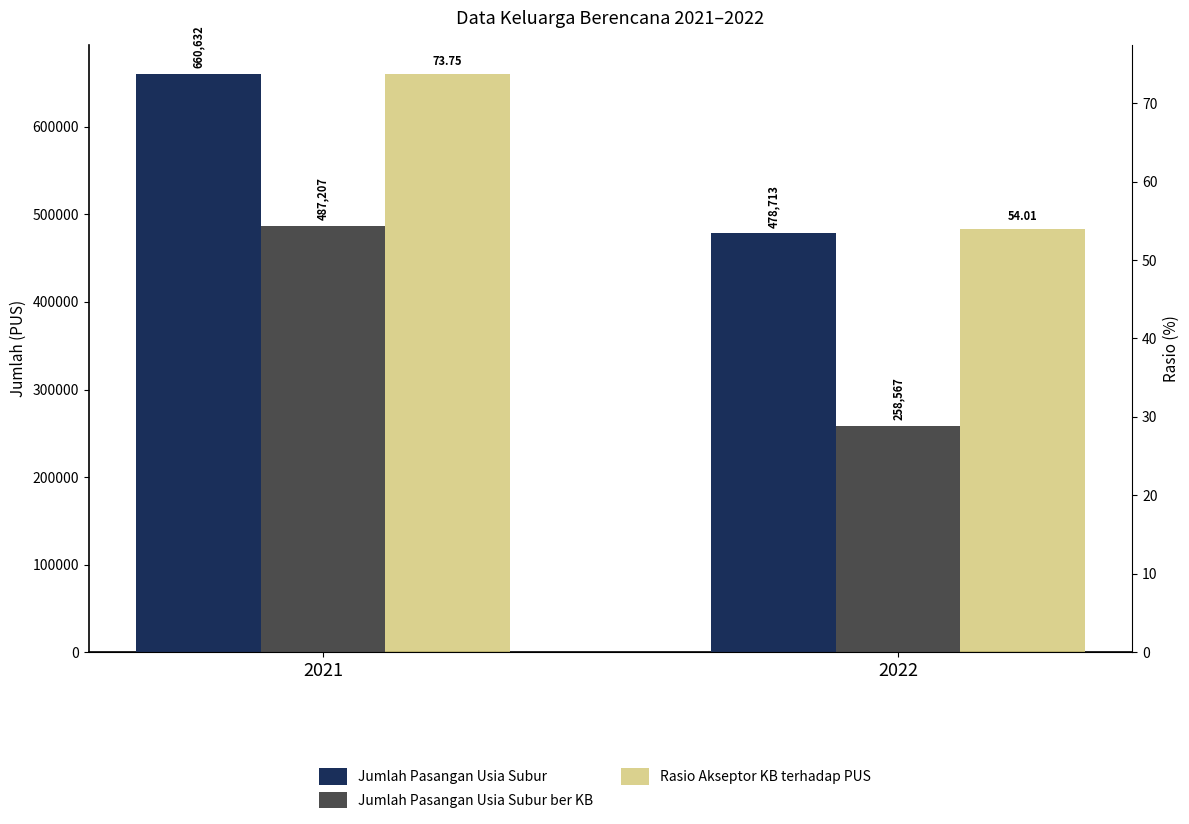

List the labels in order of Rasio Akseptor KB terhadap PUS value, largest first.

2021, 2022